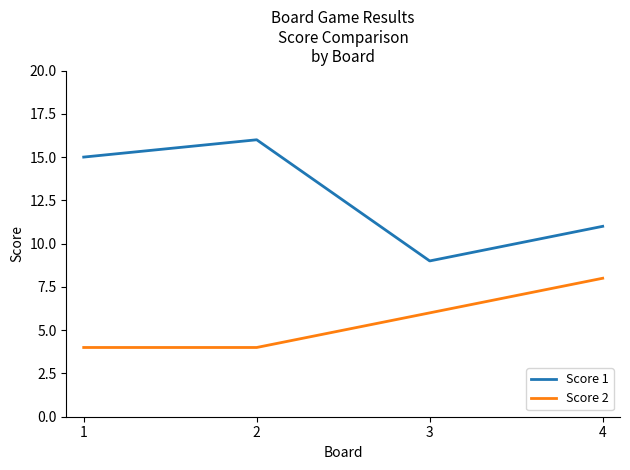

Count the number of categories in the chart.

4